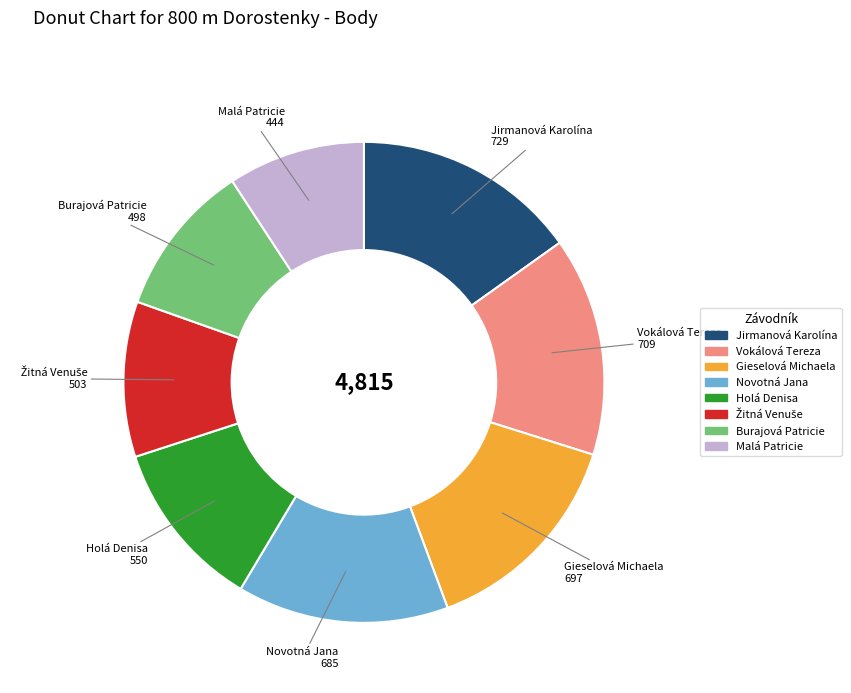

Combined, do Jirmanová Karolína and Burajová Patricie account for over 50%?

No